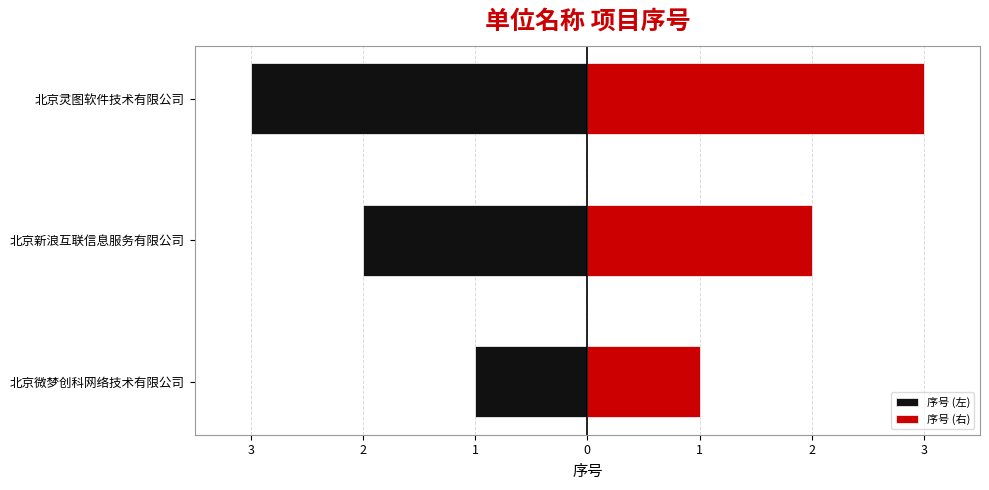

What are all the series names shown in the legend?

序号 (左), 序号 (右)